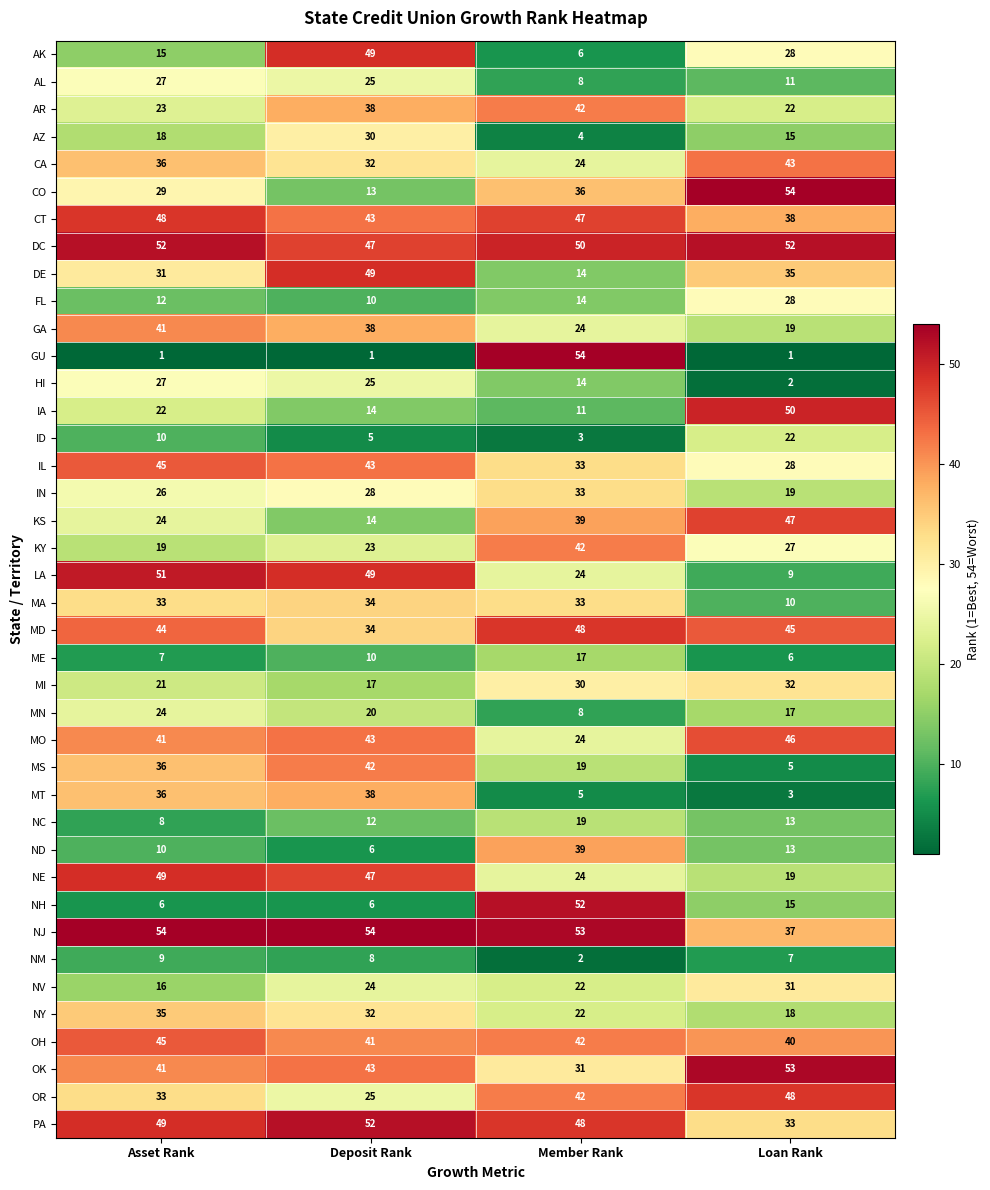

Which series has the widest spread of values?

GU